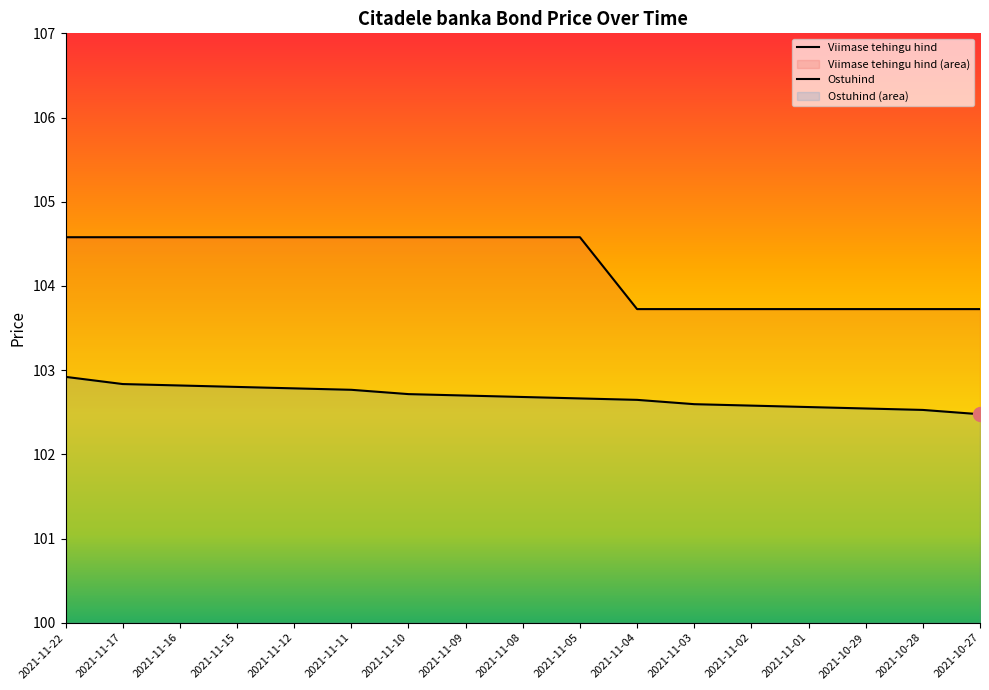

What are all the series names shown in the legend?

Viimase tehingu hind, Ostuhind